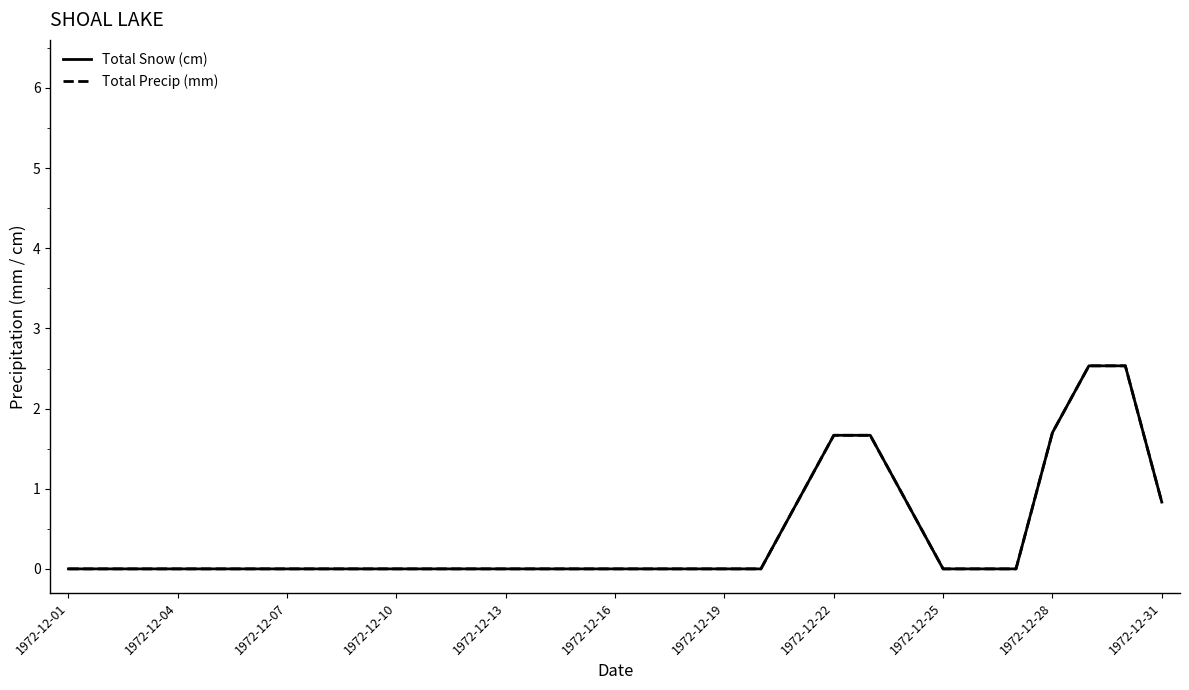

Which series has the largest range (max minus min)?

Total Snow (cm)